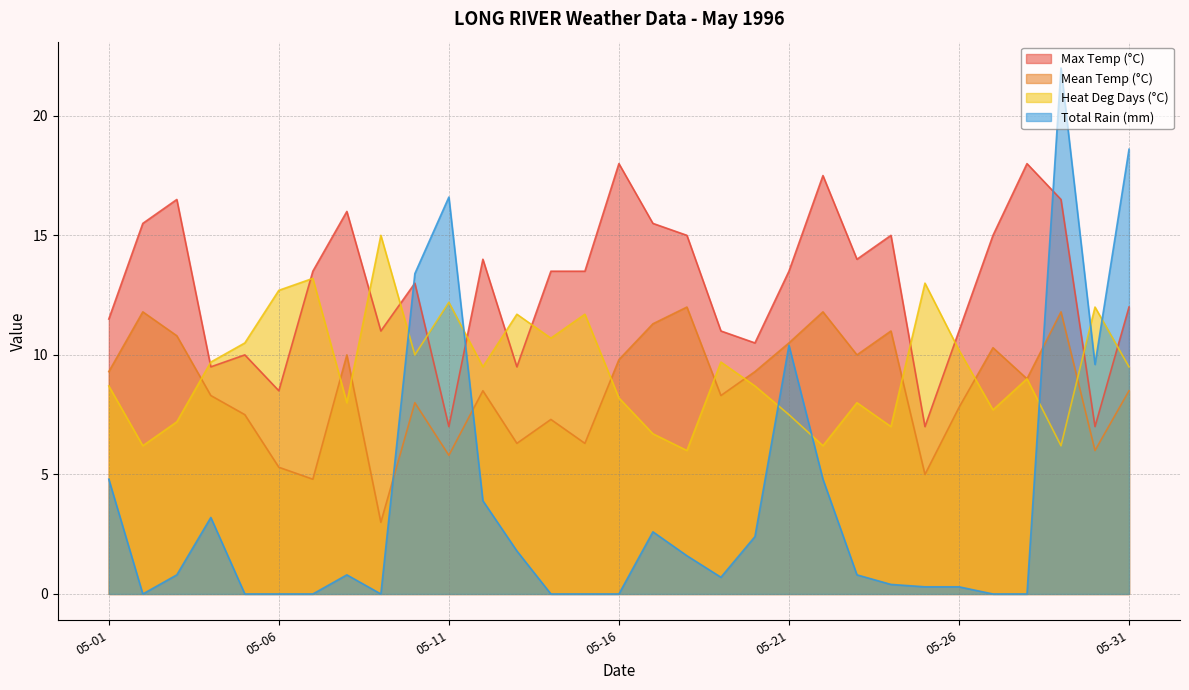

What is the difference between the second highest and minimum values in the Total Rain (mm) series?

18.6